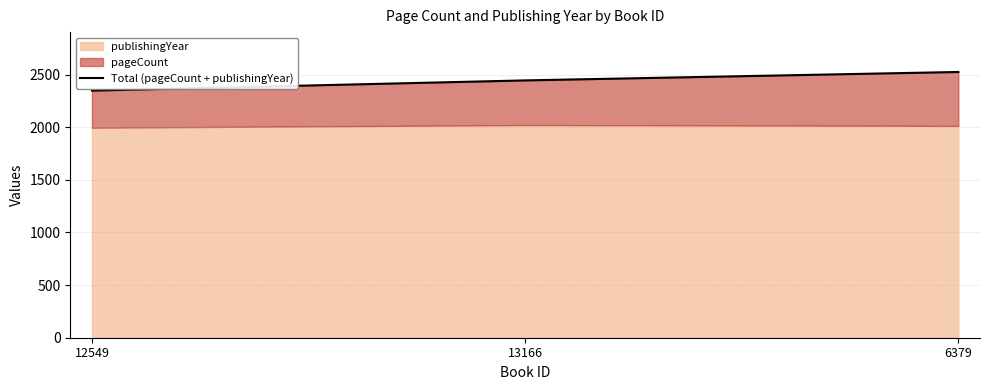

What is the minimum value shown in the chart?

2347